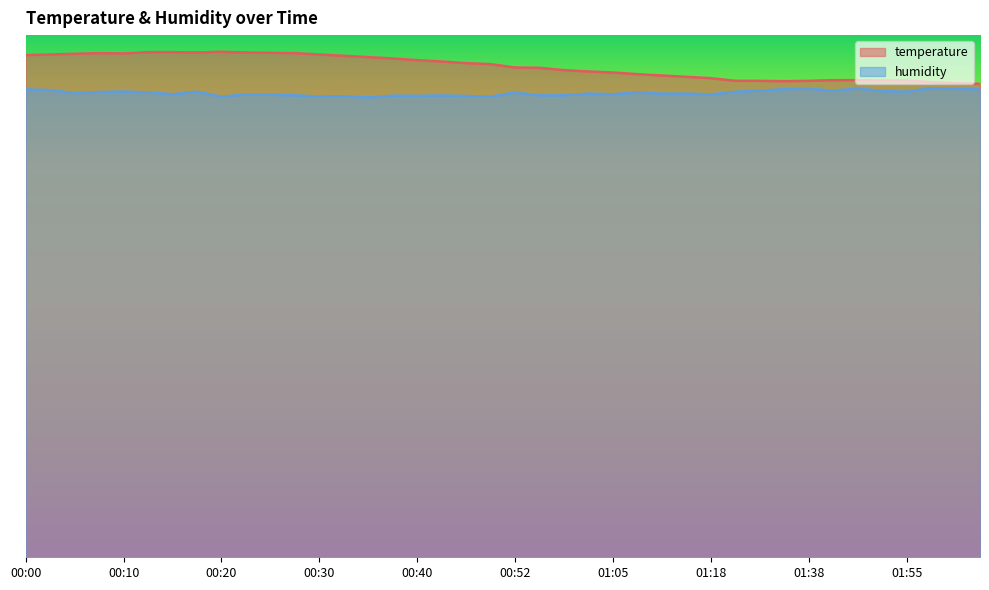

What is the difference between the second highest and minimum values in the humidity series?

0.3